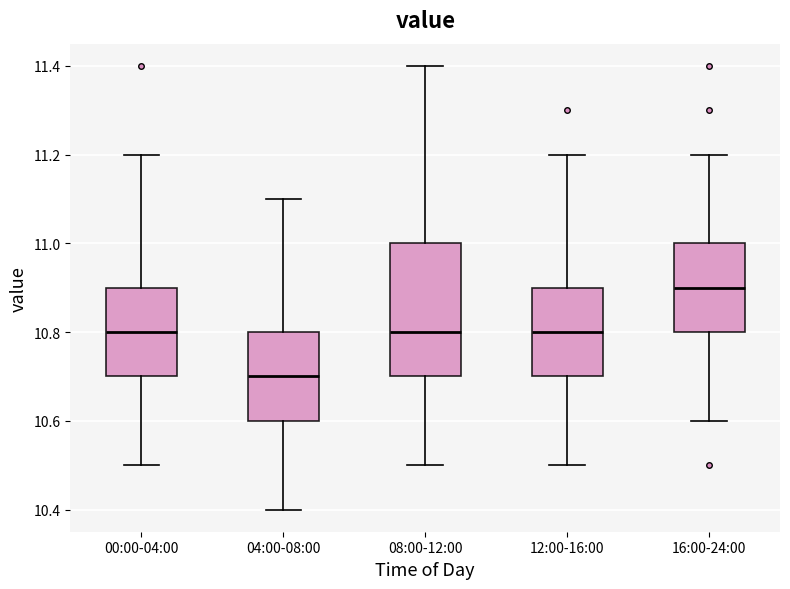

Reading left to right, read every box against the y-axis: the position of its median line, the range the box covers, and the ends of its whiskers. The values are not printed on the chart, so give them approximately, as read against the axis.

00:00-04:00: median 10.8, box 10.7 to 10.9, whiskers 10.5 to 11.2
04:00-08:00: median 10.7, box 10.6 to 10.8, whiskers 10.4 to 11.1
08:00-12:00: median 10.8, box 10.7 to 11.0, whiskers 10.5 to 11.4
12:00-16:00: median 10.8, box 10.7 to 10.9, whiskers 10.5 to 11.2
16:00-24:00: median 10.9, box 10.8 to 11.0, whiskers 10.6 to 11.2